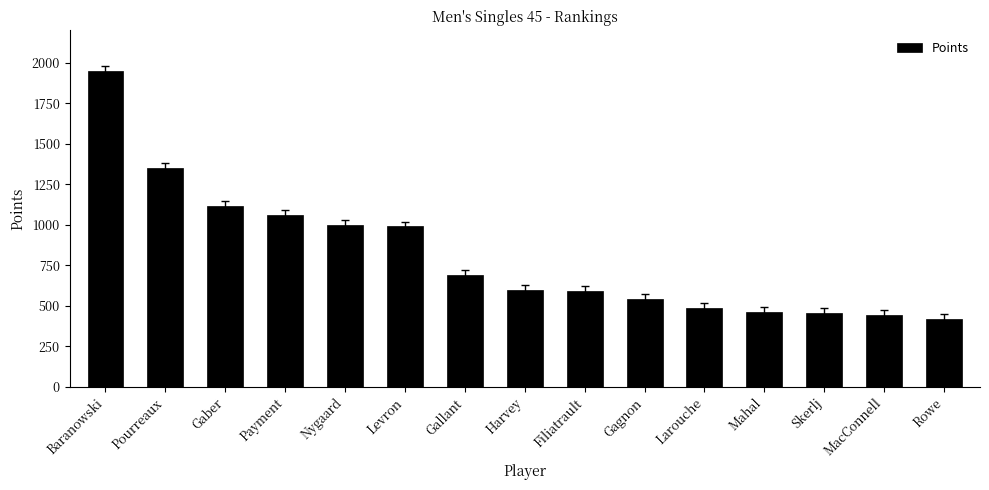

What position from the right is Pourreaux?

14